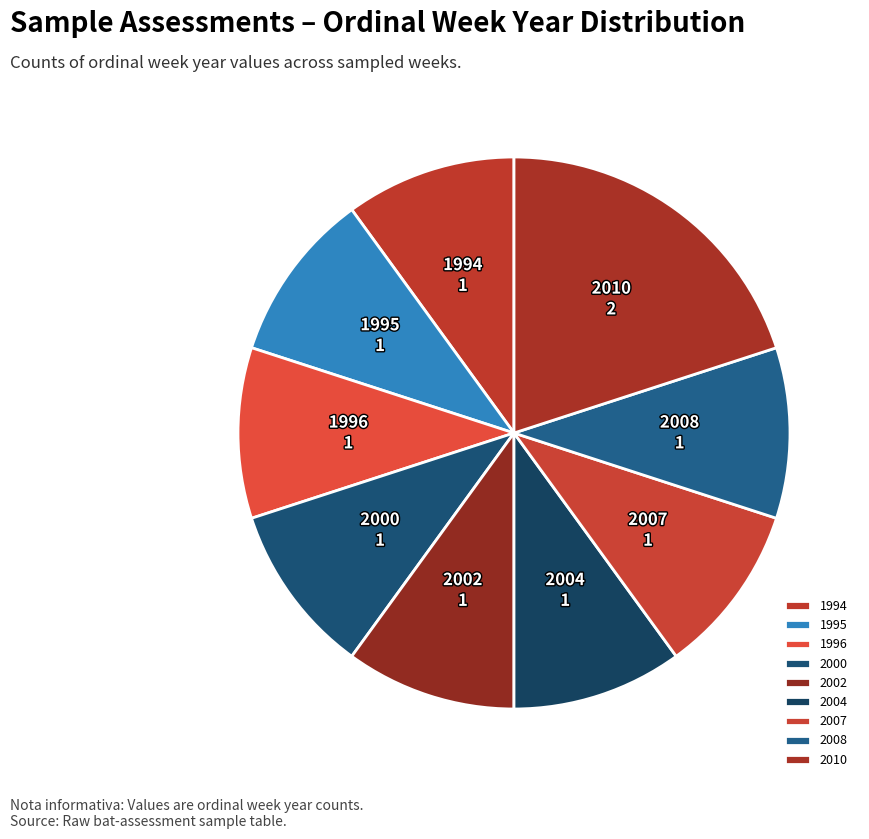

Approximately how many times larger is the value at 1996 compared to 2010?

0.5